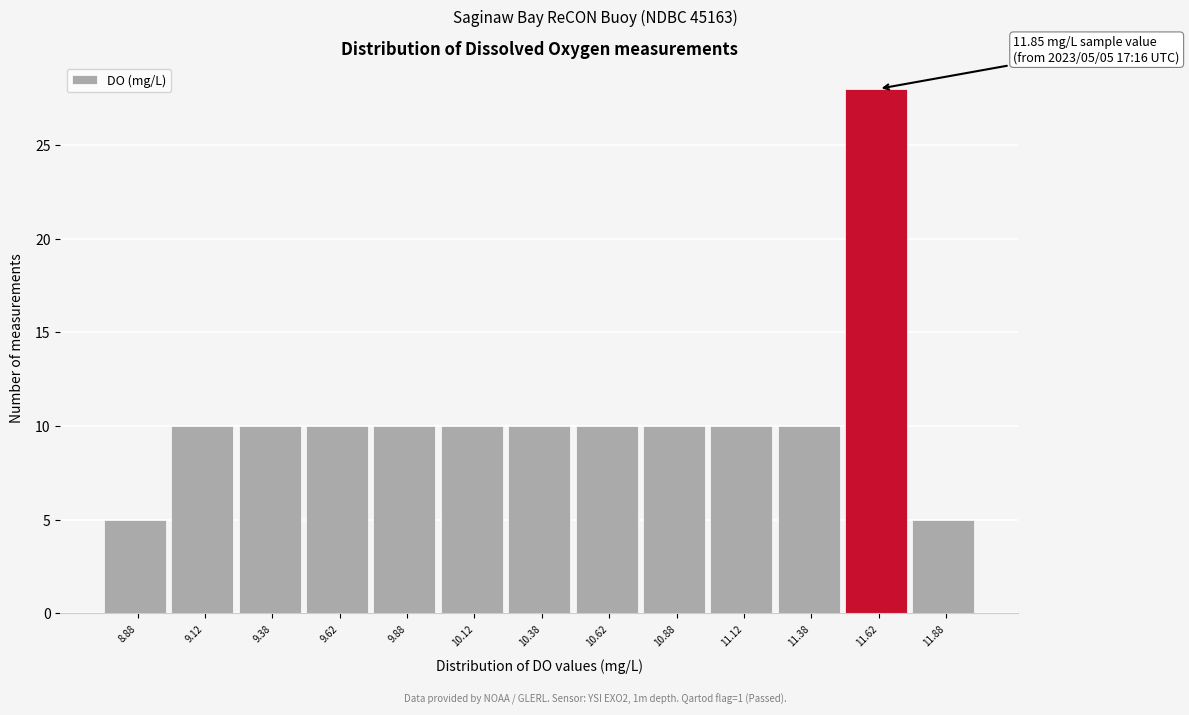

Reading left to right, transcribe all the data shown in this chart.

5	10	10	10	10	10	10	10	10	10	10	28	5